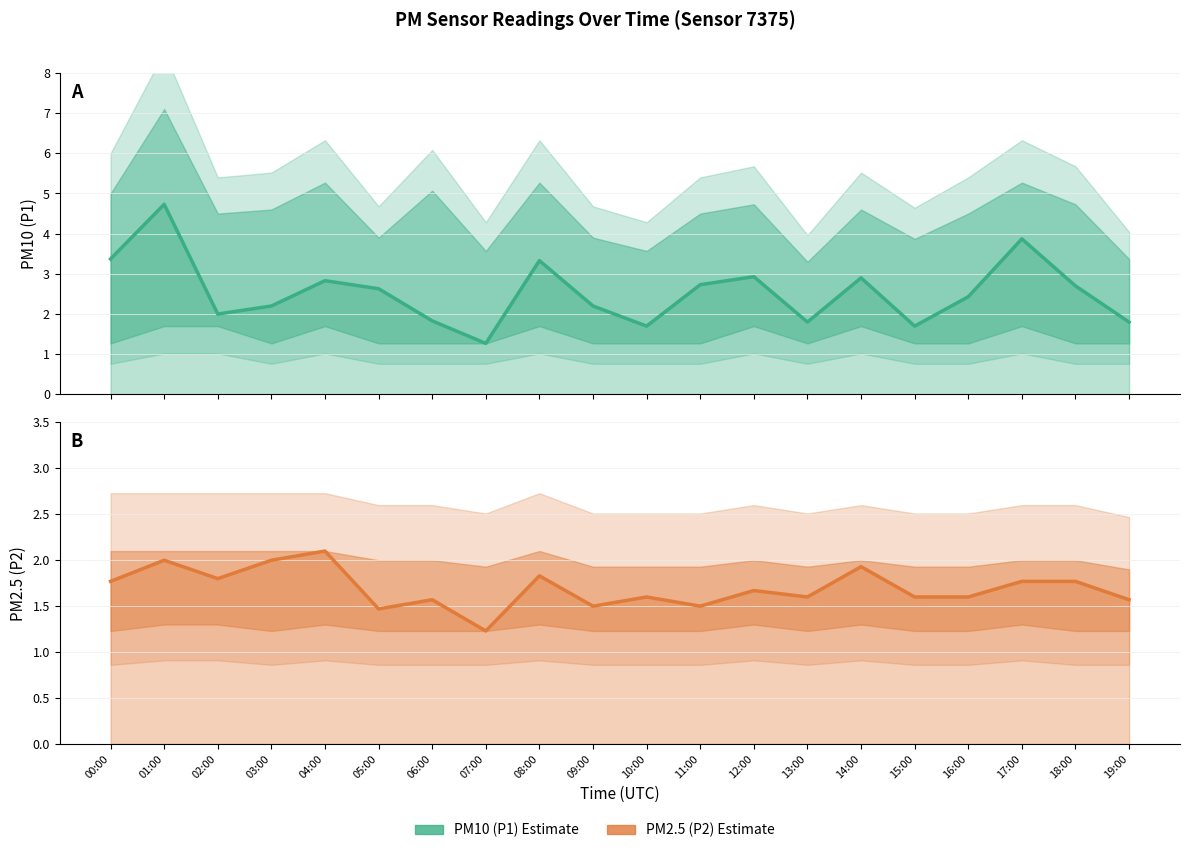

At which label does PM2.5 Estimate reach its peak?

04:00